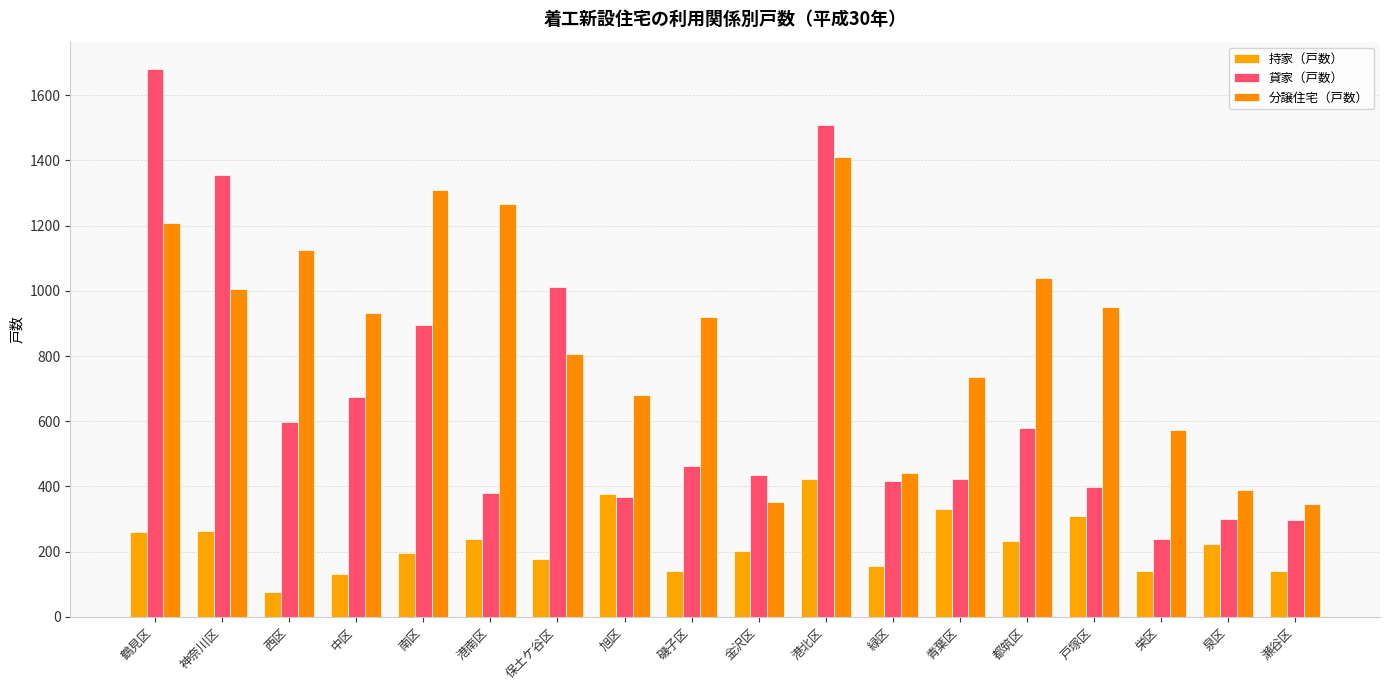

Rank the series at 保土ケ谷区 from lowest to highest value.

持家（戸数）, 分譲住宅（戸数）, 貸家（戸数）